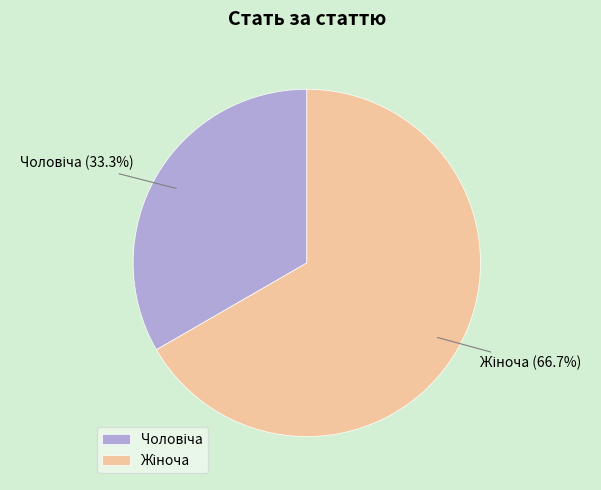

Does any single category account for the majority?

Yes